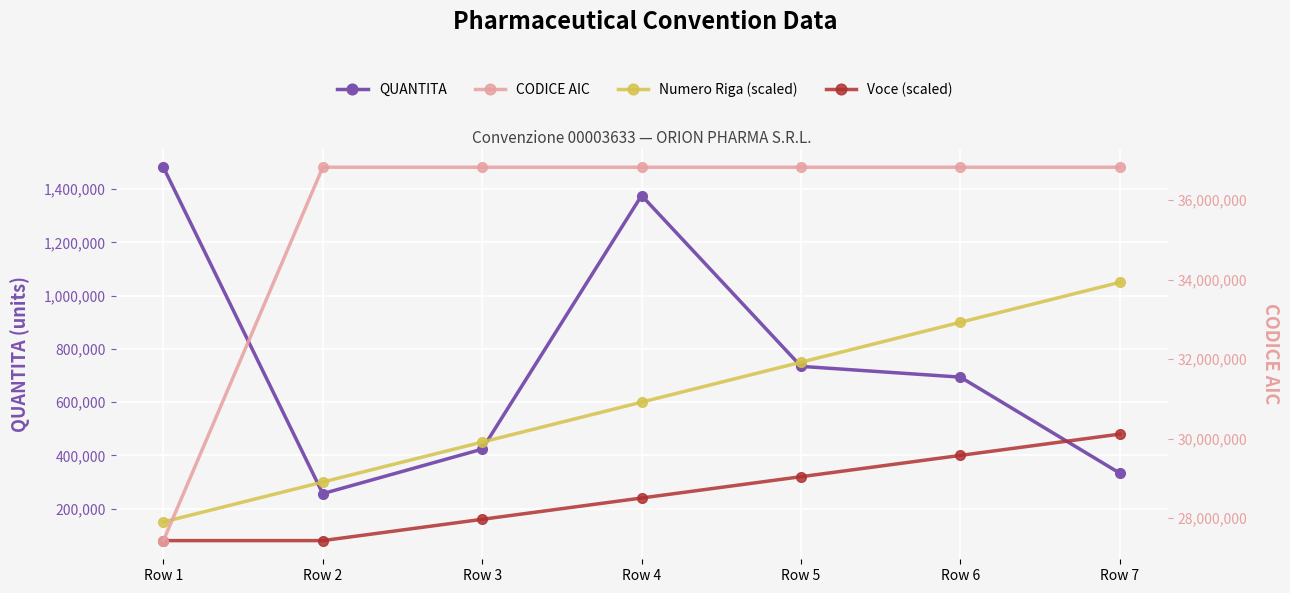

Is the value of Numero Riga (scaled) at Row 4 greater than the value of QUANTITA at Row 3?

Yes